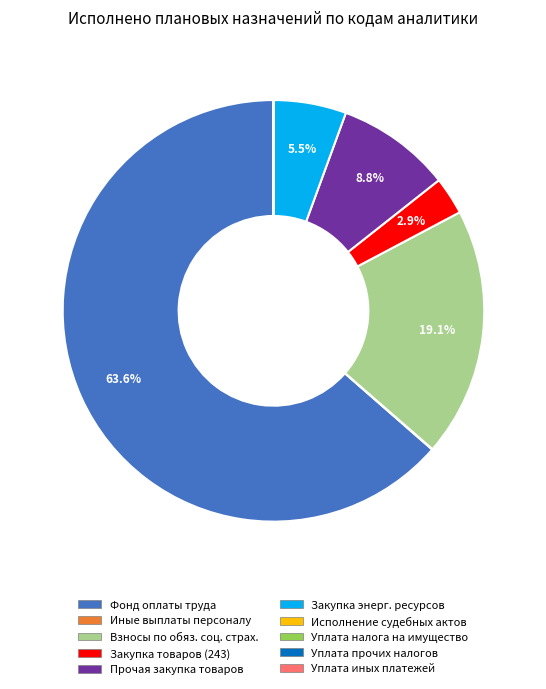

How much of the chart is everything except Взносы по обяз. соц. страх.?

80.9%